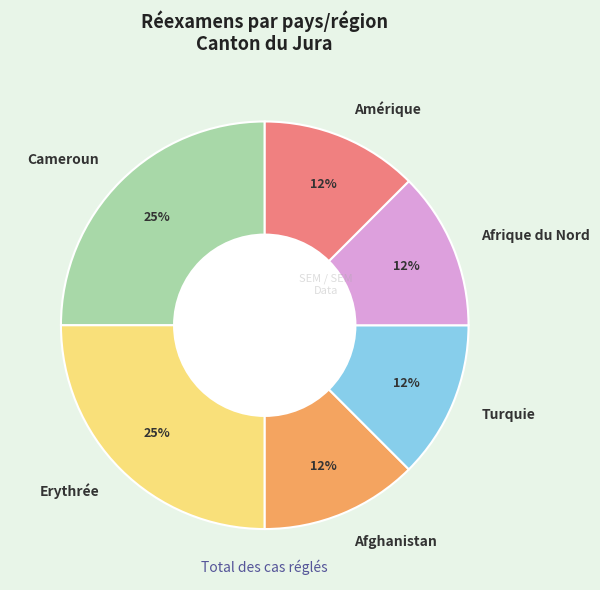

Does Afrique du Nord account for over 50% of the chart?

No